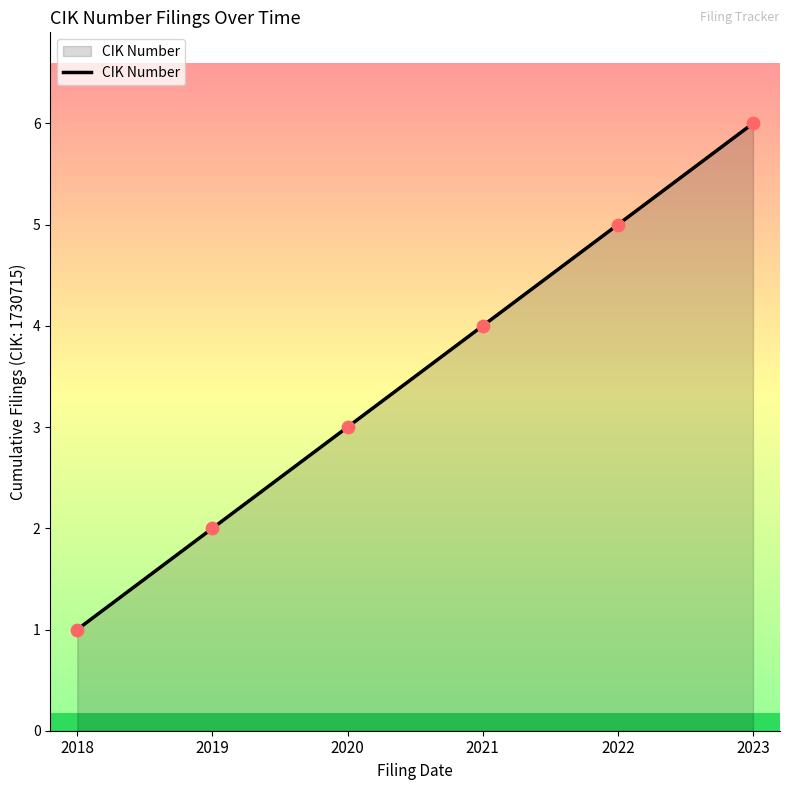

Between 2021 and 2019, which is larger?

2021